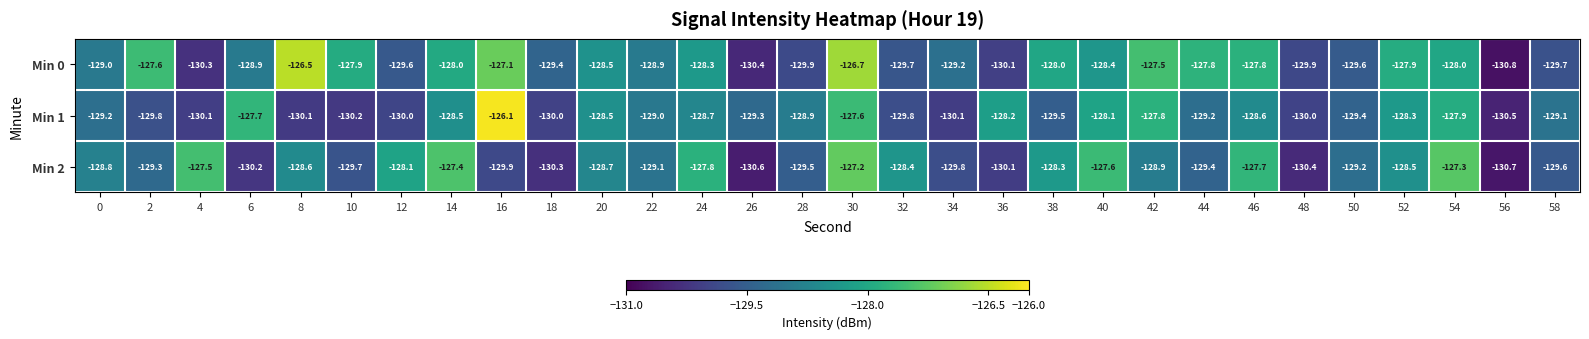

Where does the Min 2 series first go above -128?

4